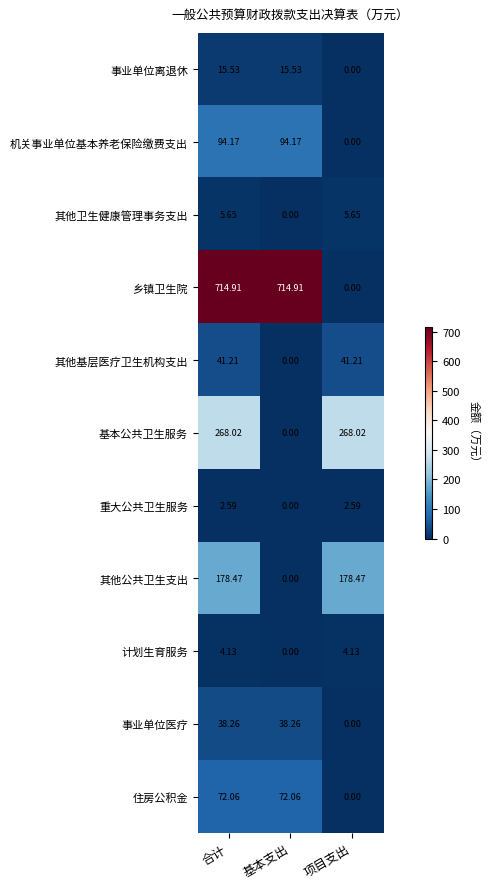

Which series has the largest total across all categories?

乡镇卫生院